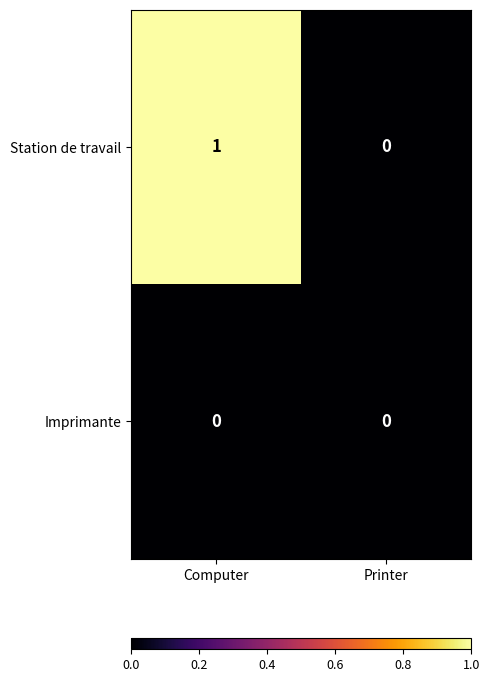

The Station de travail series shows 1 at Computer. True or false?

True